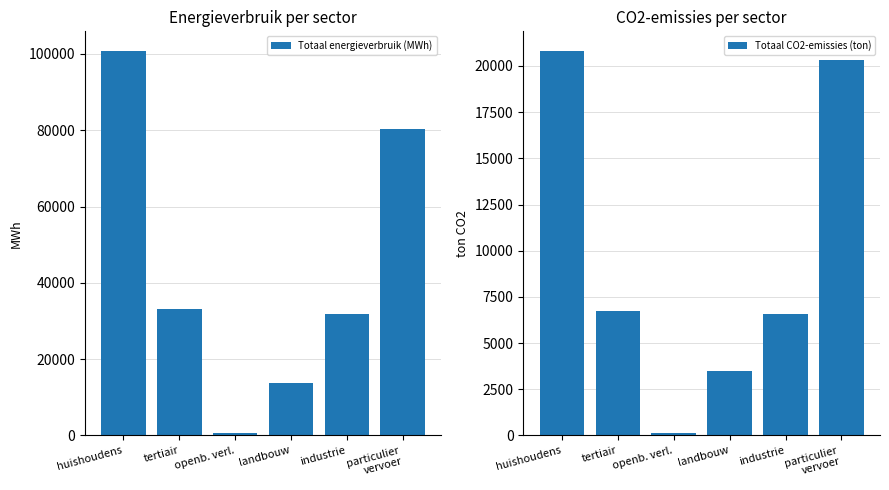

Which series changed the most between huishoudens and landbouw?

Totaal energieverbruik (MWh)